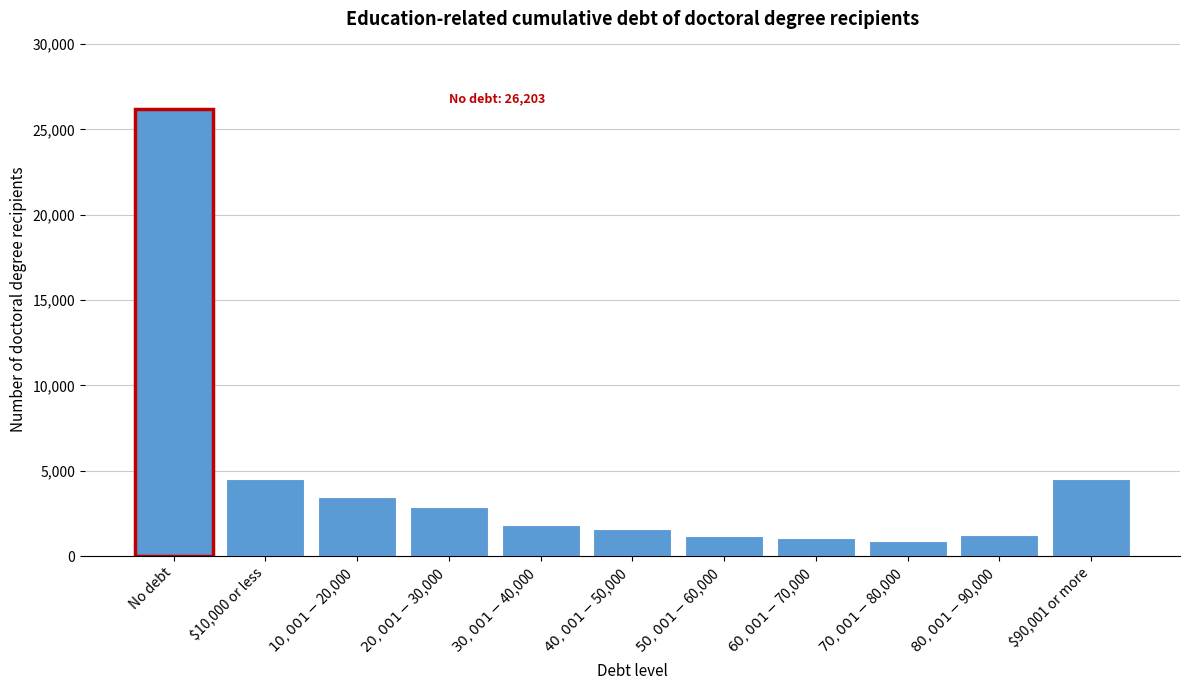

What is the label of the 10th bar from the right?

$10,000 or less